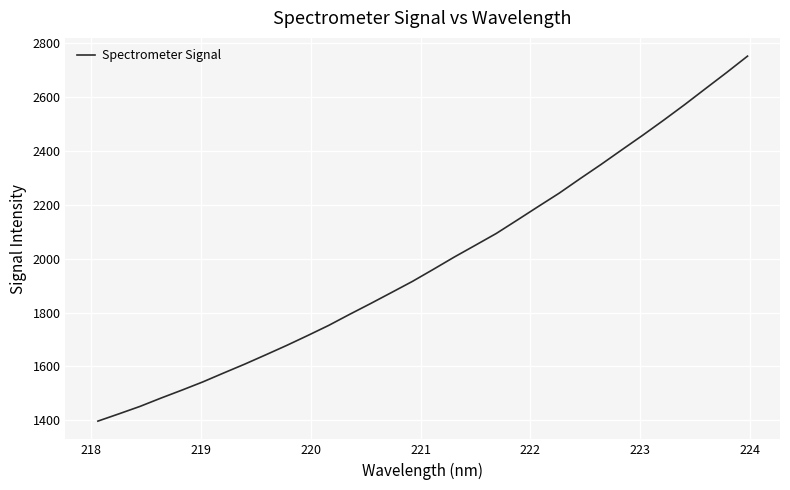

What is the greatest value displayed?

2751.0